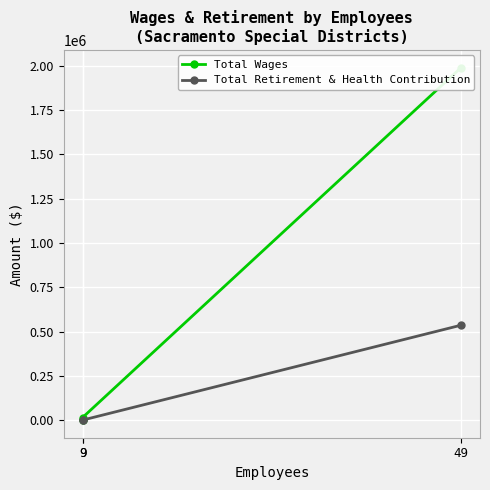

The value of Total Retirement & Health Contribution at 9 is 0. True or false?

True